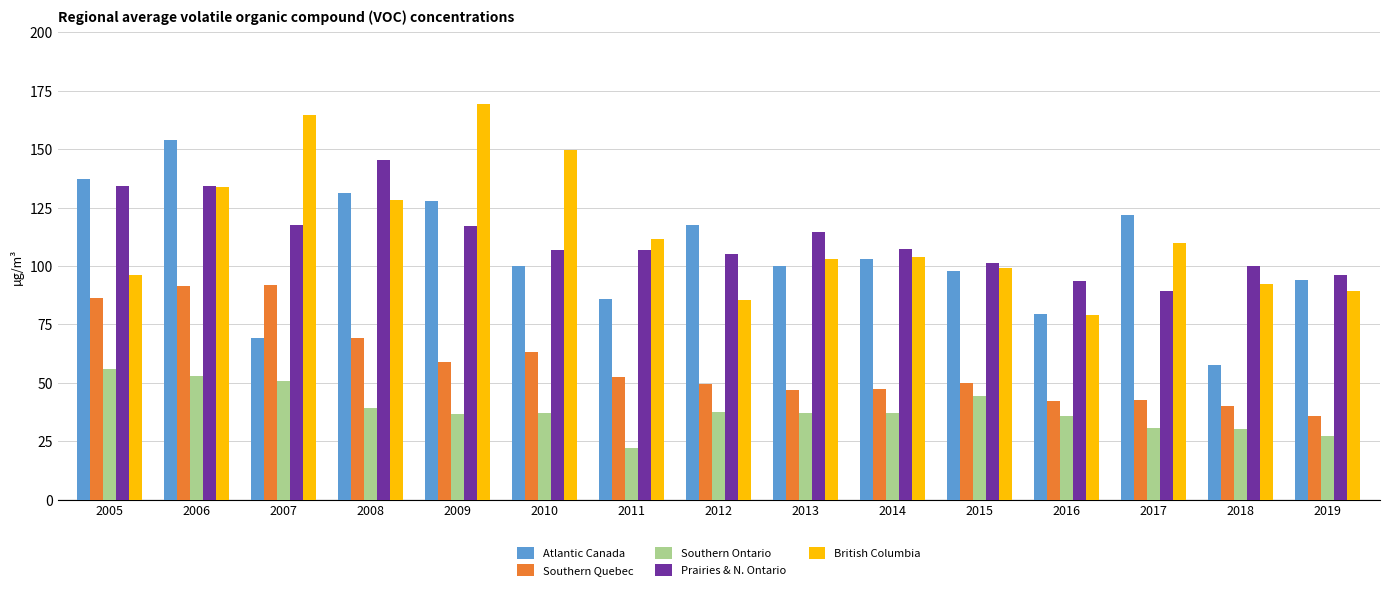

What is the difference between the second highest and second lowest values in the Atlantic Canada series?

67.9